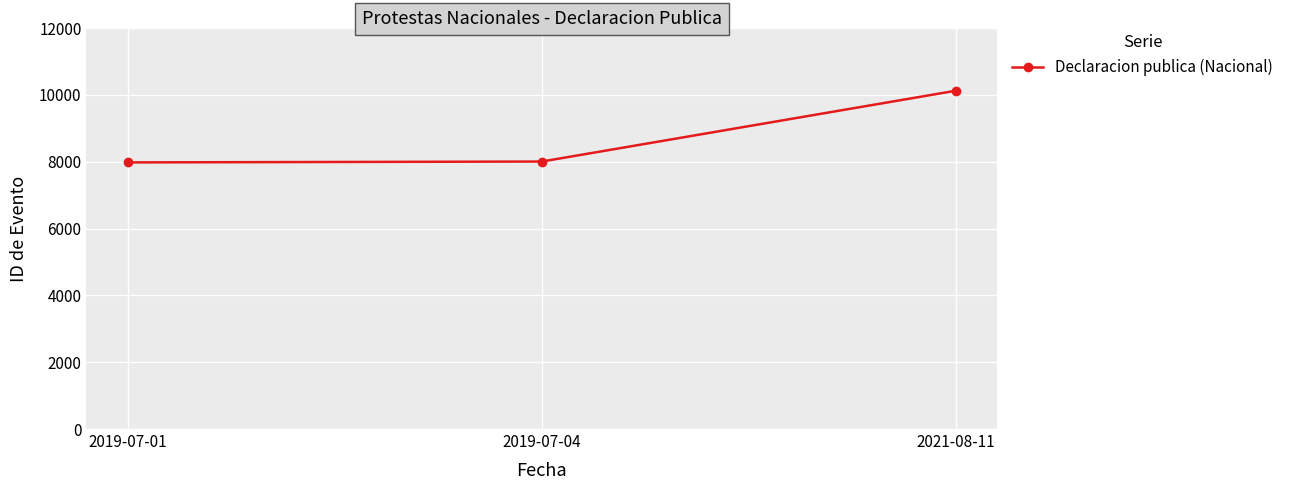

Is it true that the value at 2021-08-11 is 10123?

True